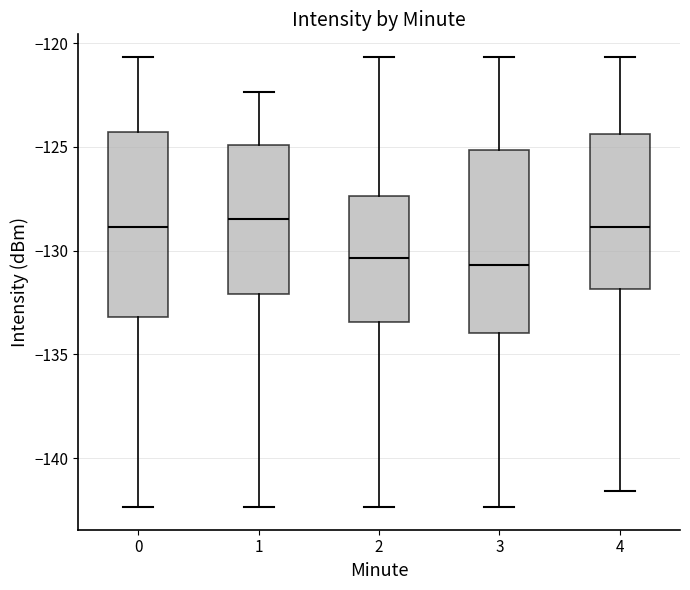

Where is the upper edge of the box at x = 0 on the y-axis? The values are not printed on the chart, so give them approximately, as read against the axis.

-124.5